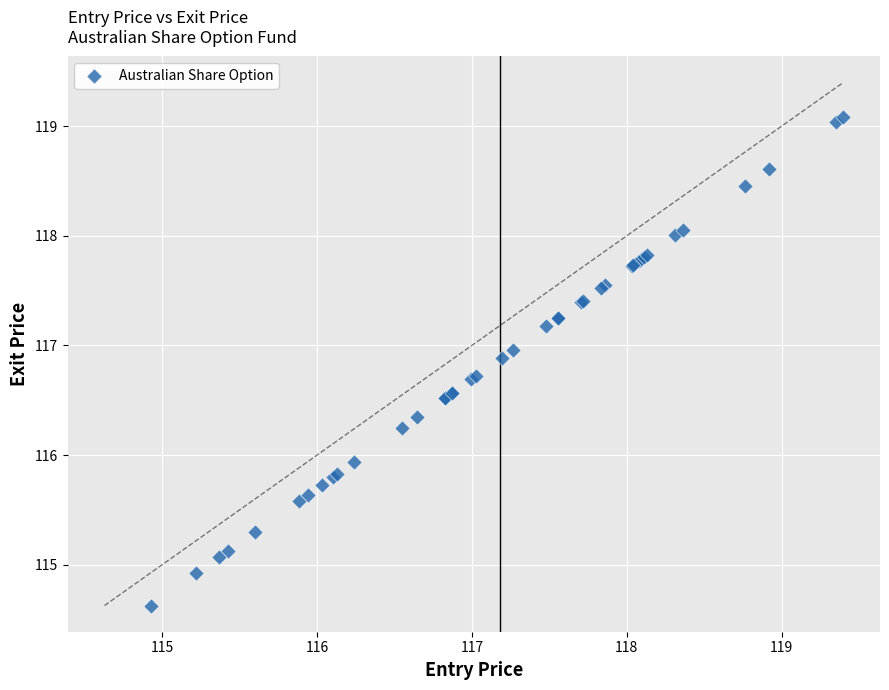

What Y value in the scatter plot is closest to 116?

115.9